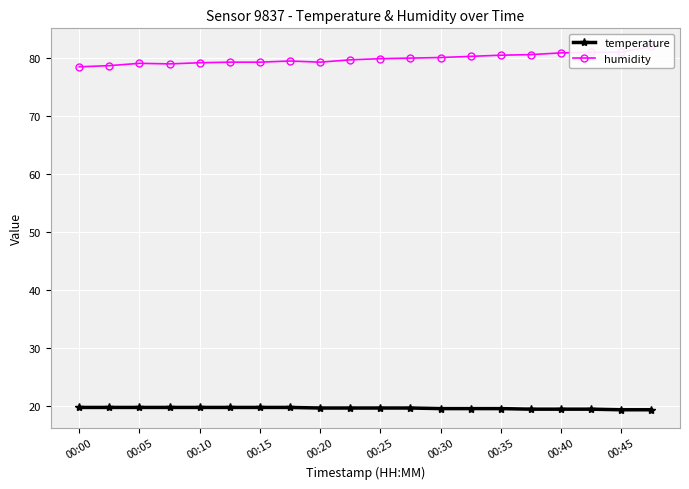

What is the lowest value of the temperature series?

19.4